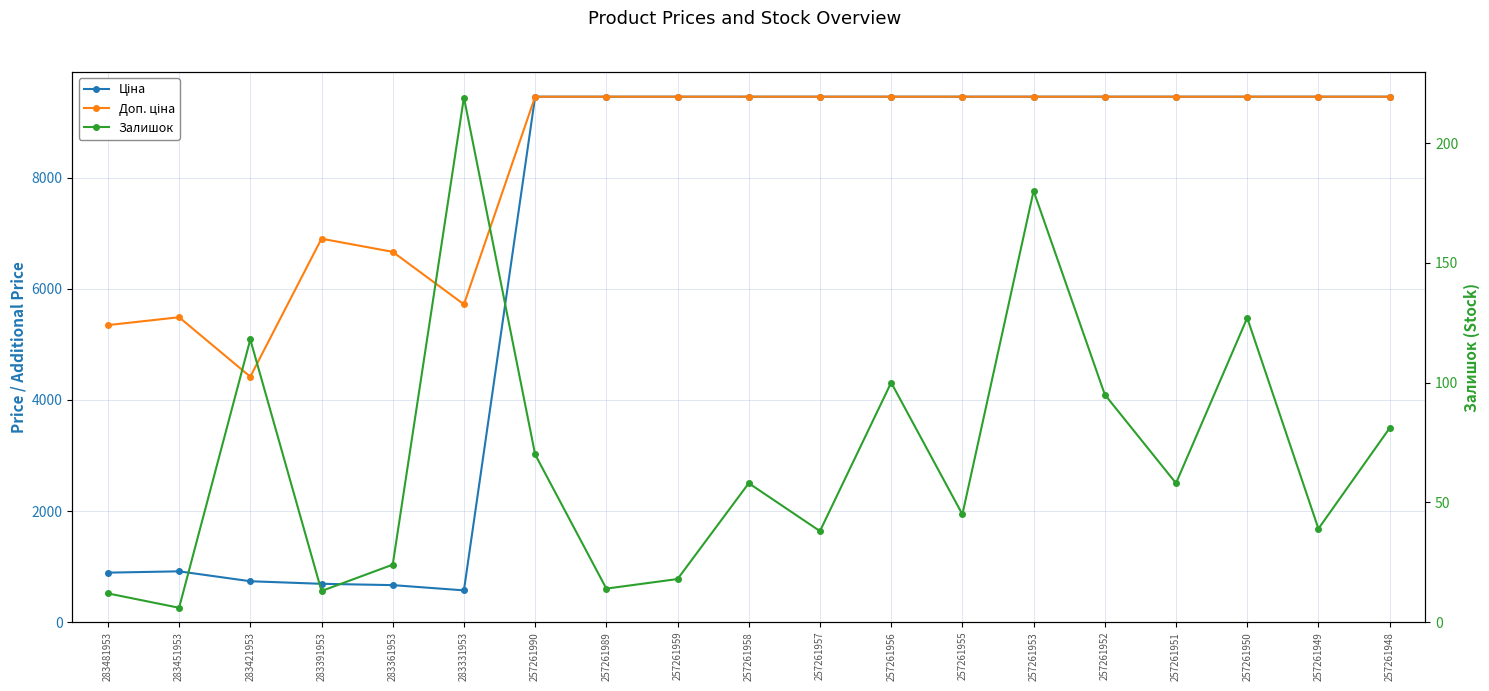

What is the total value across all series at 257261990?

18987.8